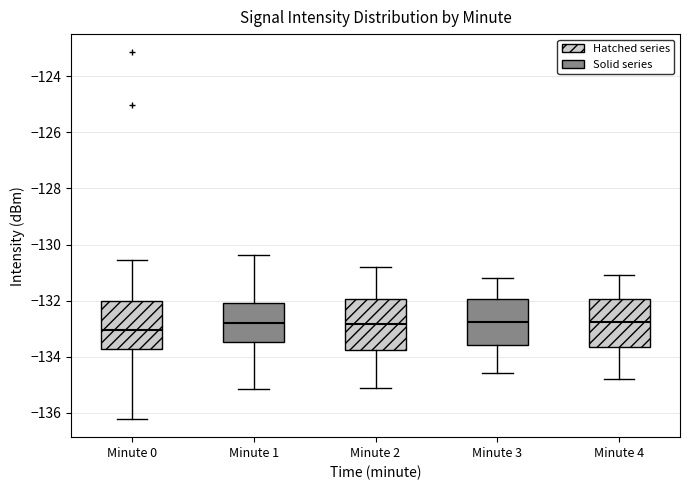

Reading left to right, transcribe this box plot: for each box, give where its median line is, the range the box spans, and where its two whiskers end, as read against the y-axis. The values are not printed on the chart, so give them approximately, as read against the axis.

Minute 0: median -133.0, box -133.8 to -132.0, whiskers -136.2 to -130.6
Minute 1: median -132.8, box -133.4 to -132.0, whiskers -135.2 to -130.4
Minute 2: median -132.8, box -133.8 to -132.0, whiskers -135.0 to -130.8
Minute 3: median -132.8, box -133.6 to -132.0, whiskers -134.6 to -131.2
Minute 4: median -132.8, box -133.6 to -132.0, whiskers -134.8 to -131.0